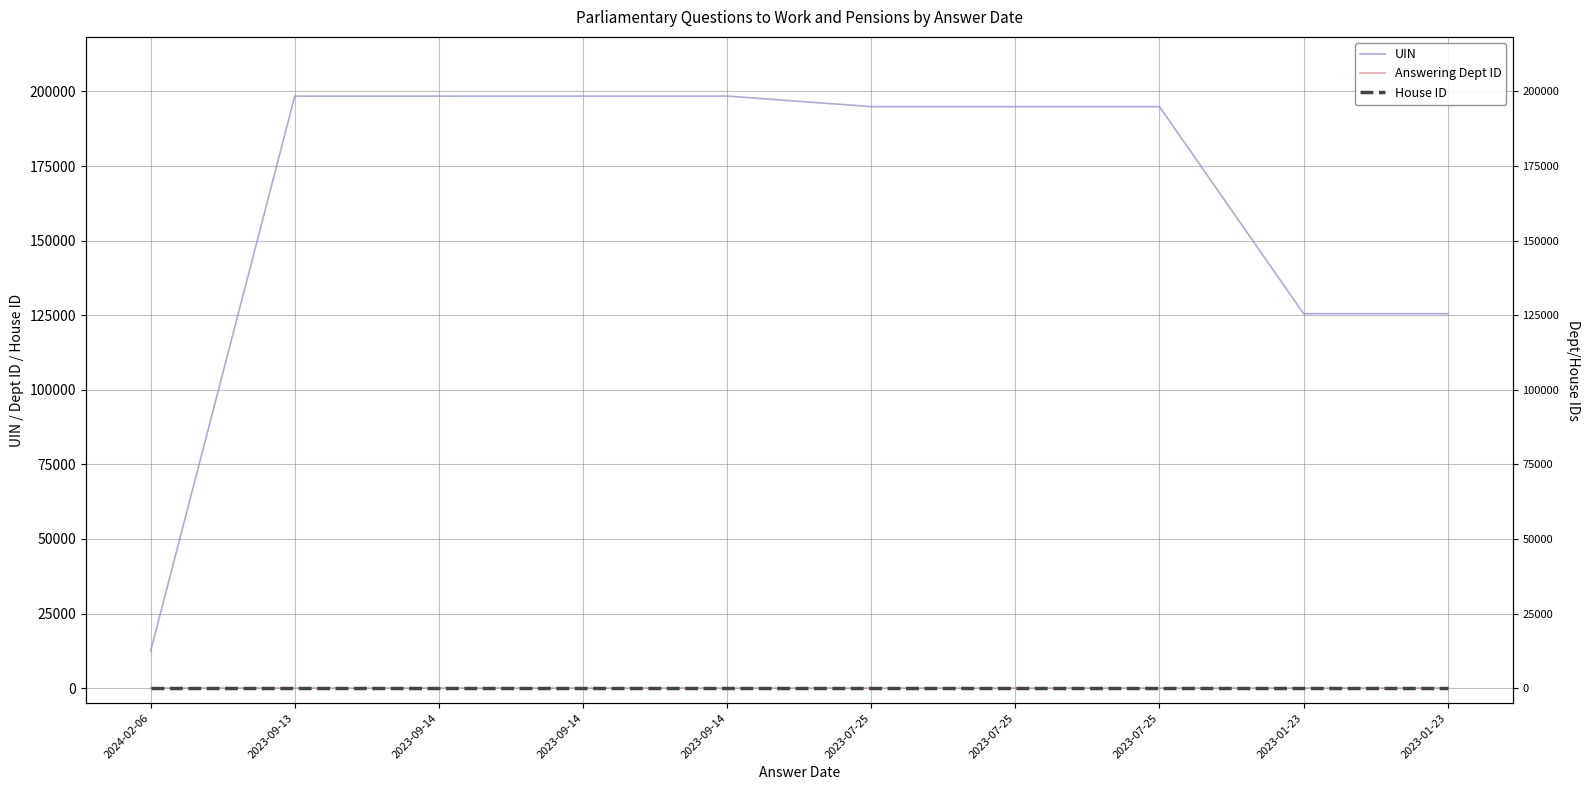

The value of Answering Dept ID at 2023-07-25 is 29. True or false?

True